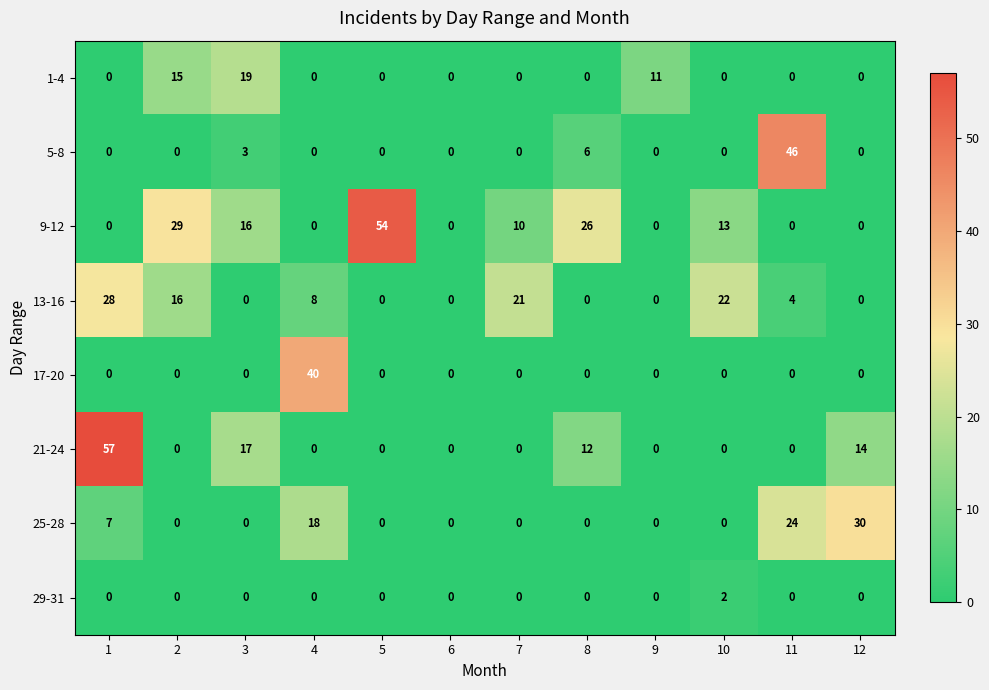

How many 29-31 values are between 0 and 1?

11